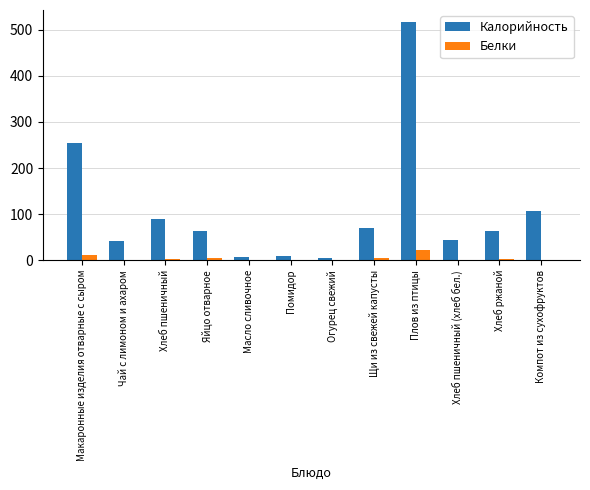

The Калорийность series shows 6.0 at Масло сливочное. True or false?

True